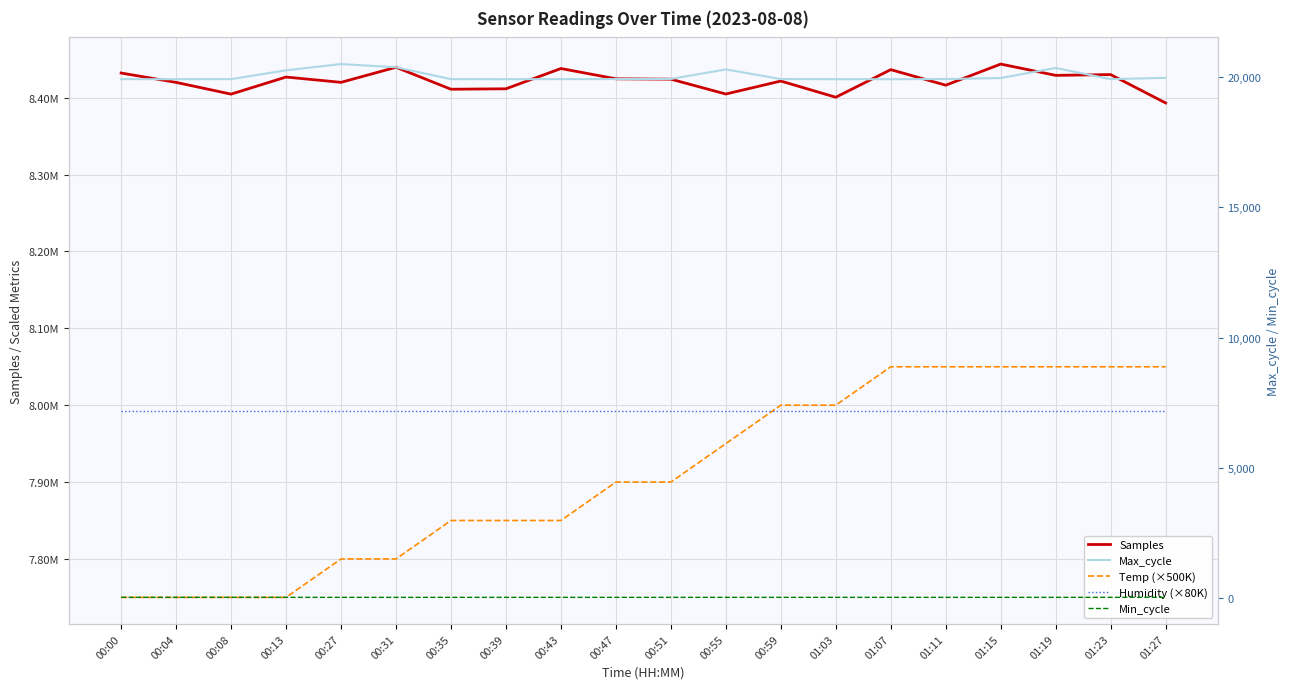

What are all the series names shown in the legend?

Samples, Temp (×500K), Humidity (×80K), Max_cycle, Min_cycle